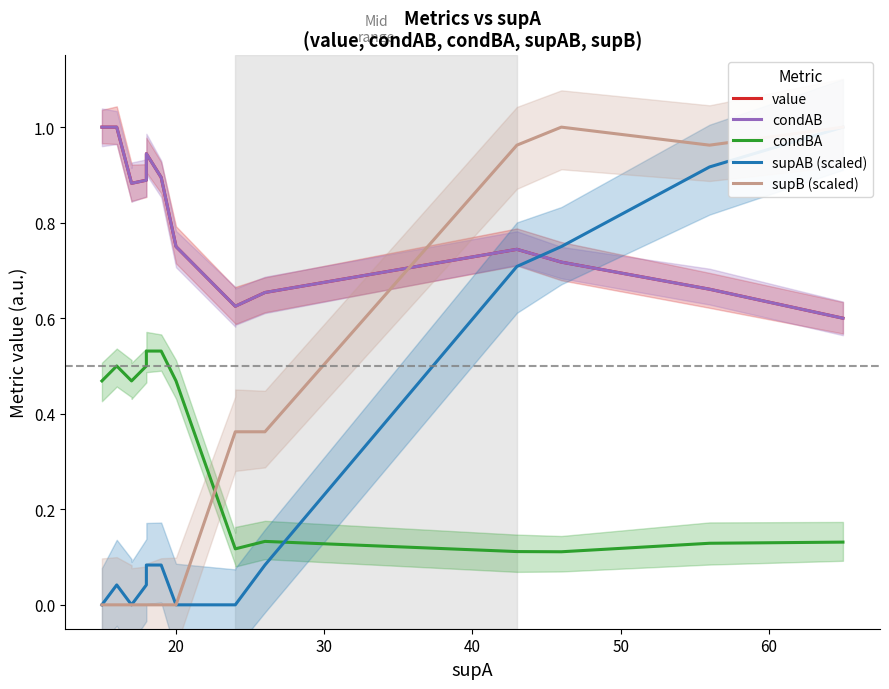

True or false: supB (scaled) has more than 0 points higher than both neighbors.

True